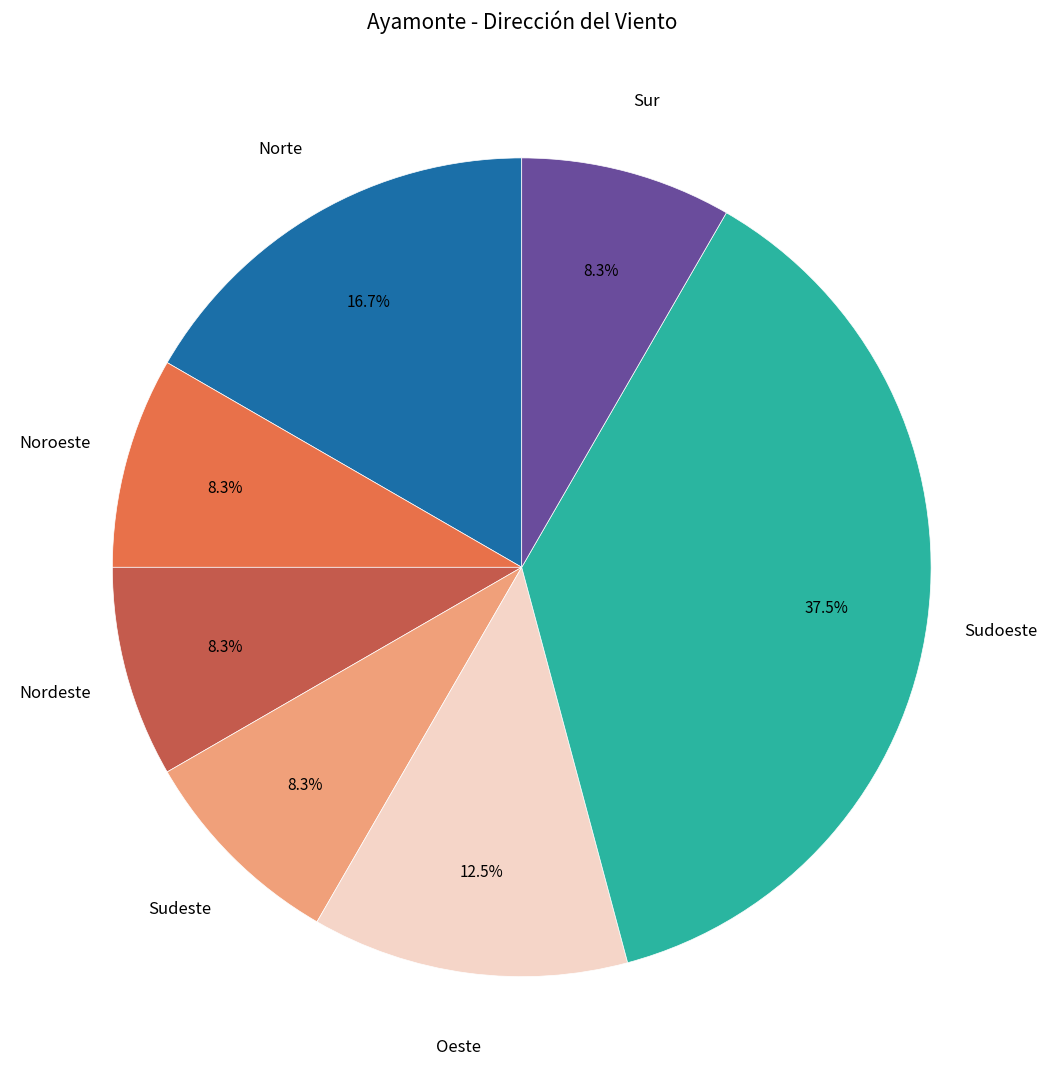

Is there a majority slice in this chart?

No